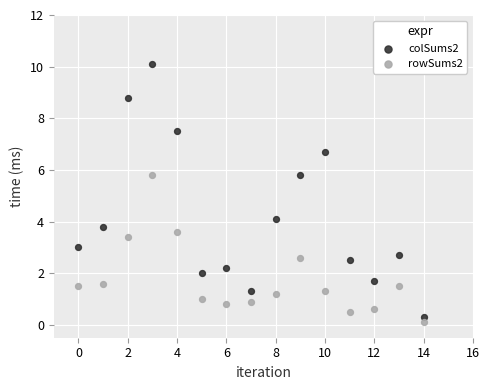

Which series contains the highest Y value?

colSums2